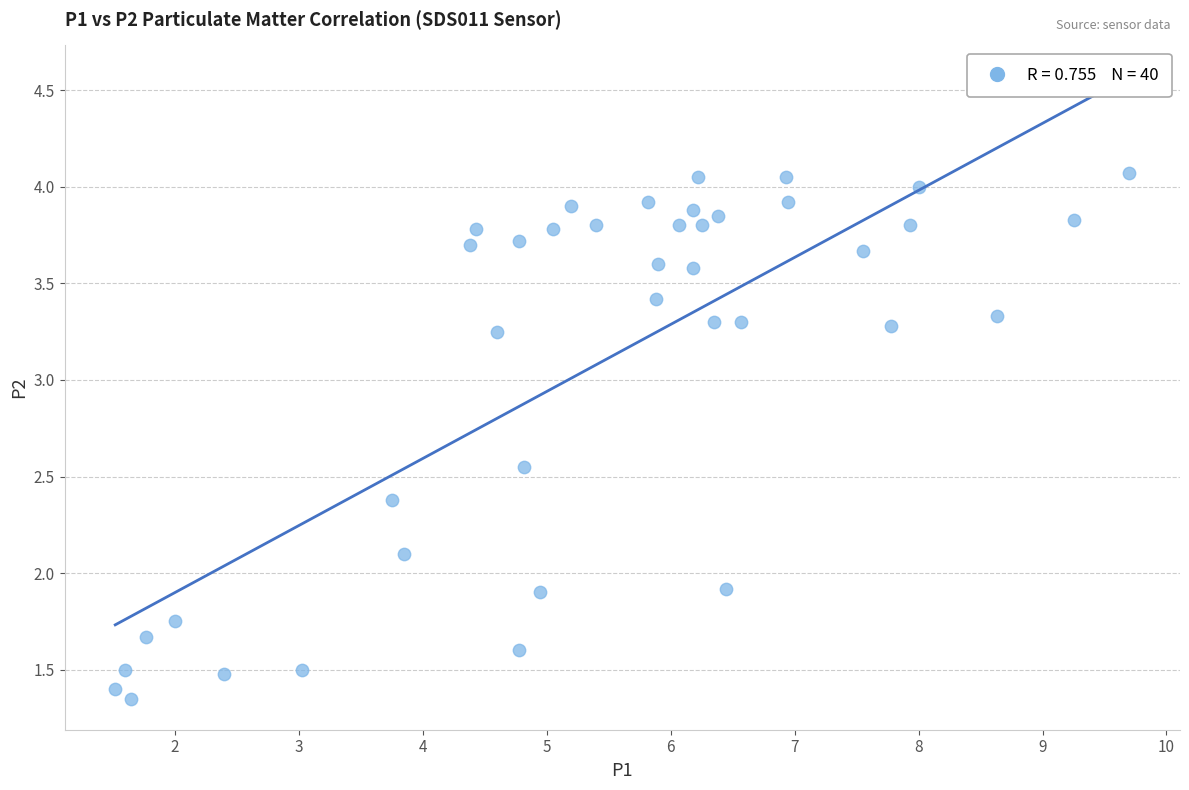

What is the range of X values (max minus min)?

8.2